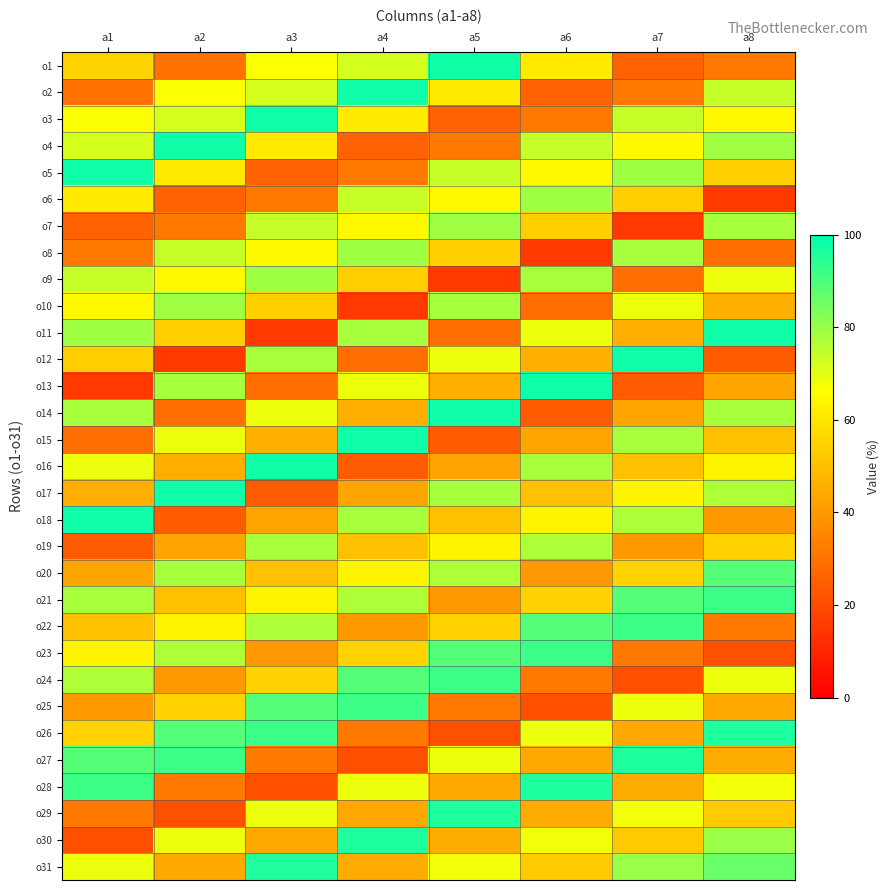

Which category has the highest value across all series?

a5